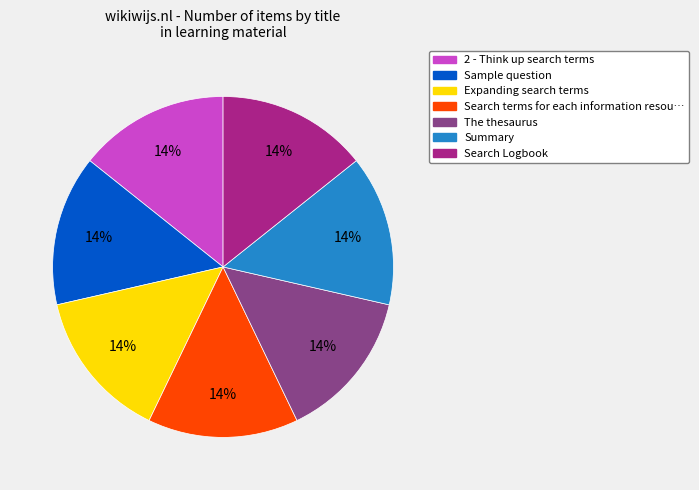

How many segments does this pie chart have?

7